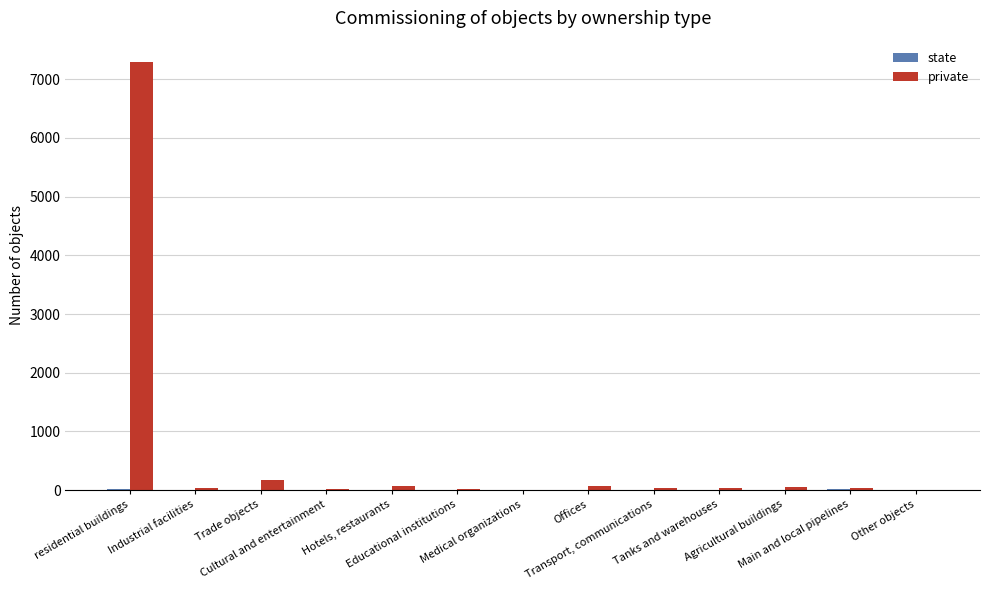

What is the maximum value for private?

7294